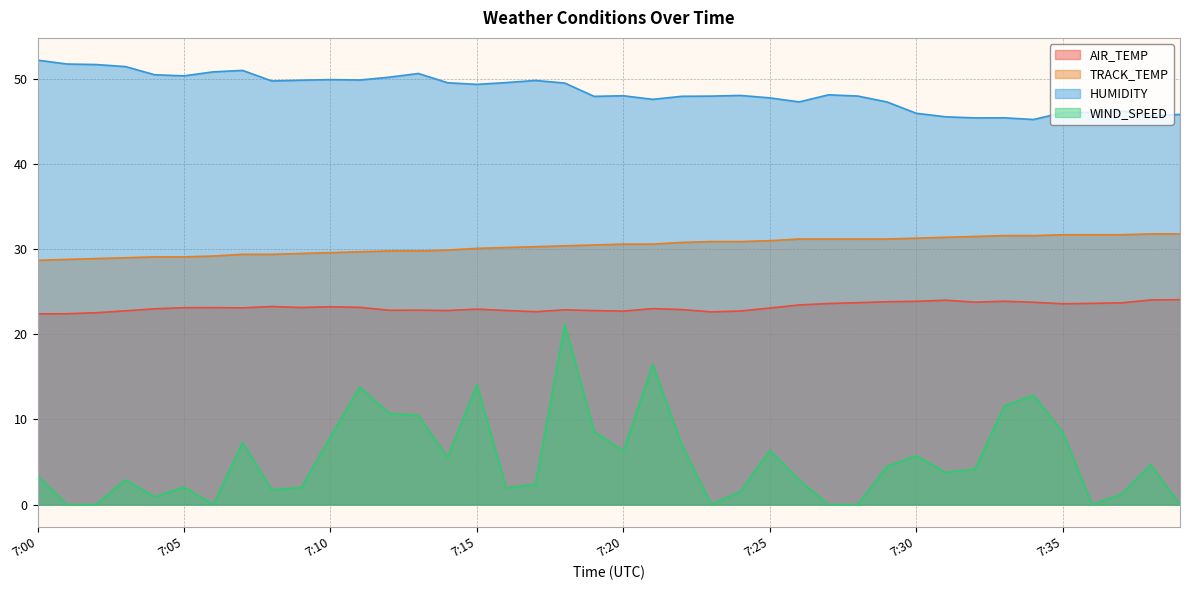

True or false: WIND_SPEED and HUMIDITY intersect in this chart.

False